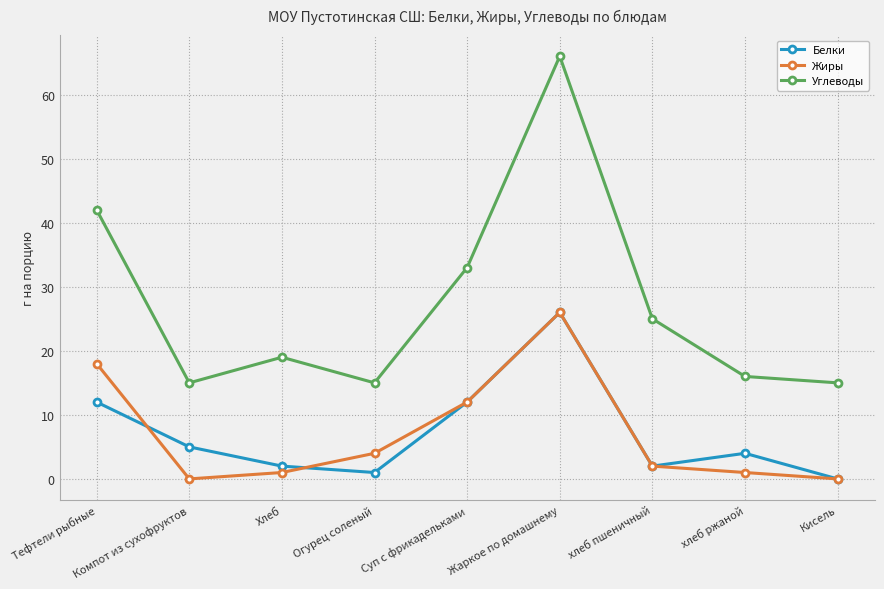

Reading right to left, extract all data points from this chart.

Белки: 0	4	2	26	12	1	2	5	12
Жиры: 0	1	2	26	12	4	1	0	18
Углеводы: 15	16	25	66	33	15	19	15	42